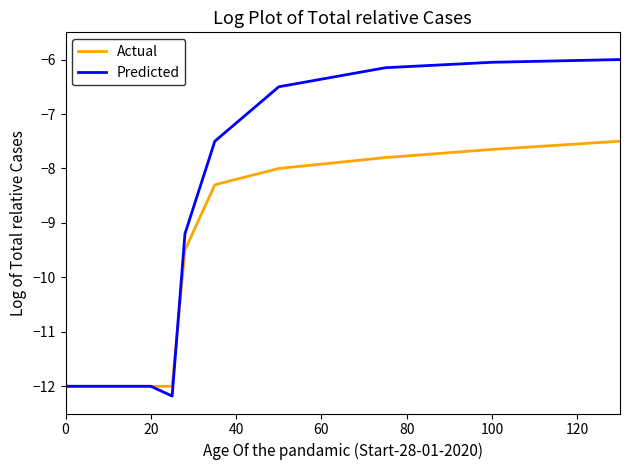

What is the lowest value of the Actual series?

-12.0